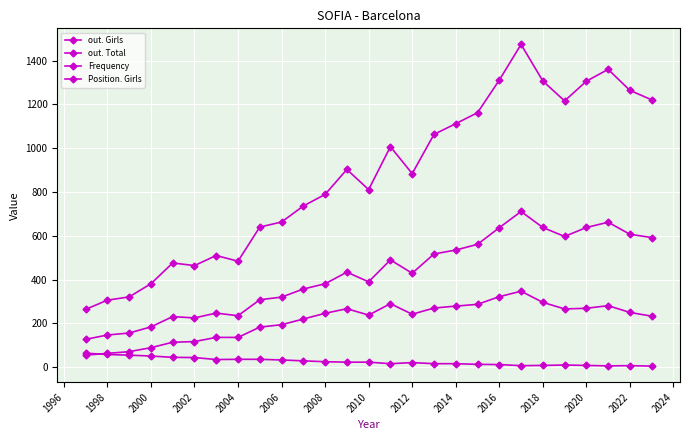

Is this an area chart (filled region under the line)?

No